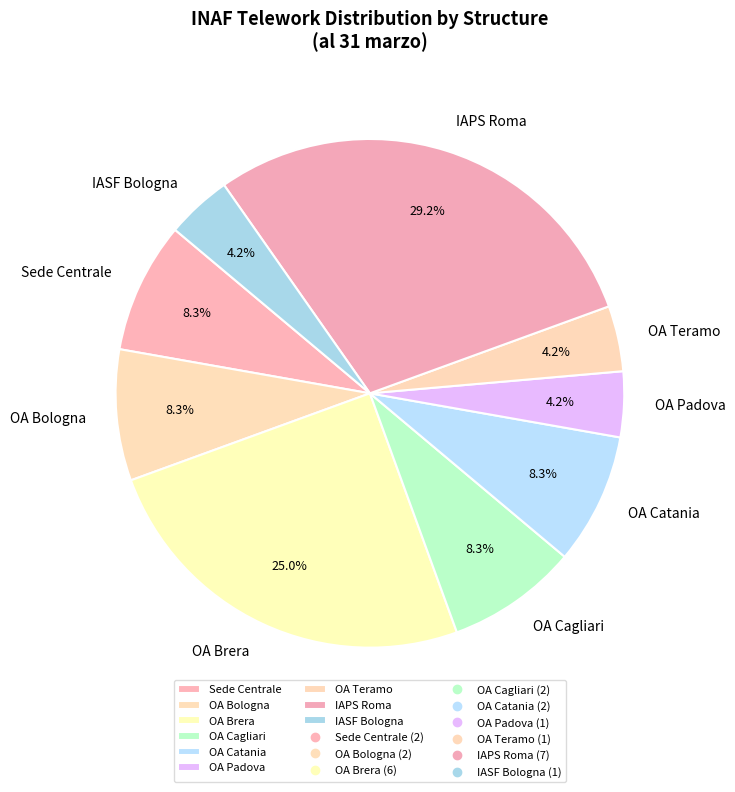

The OA Catania slice represents 1% of the pie. True or false?

False